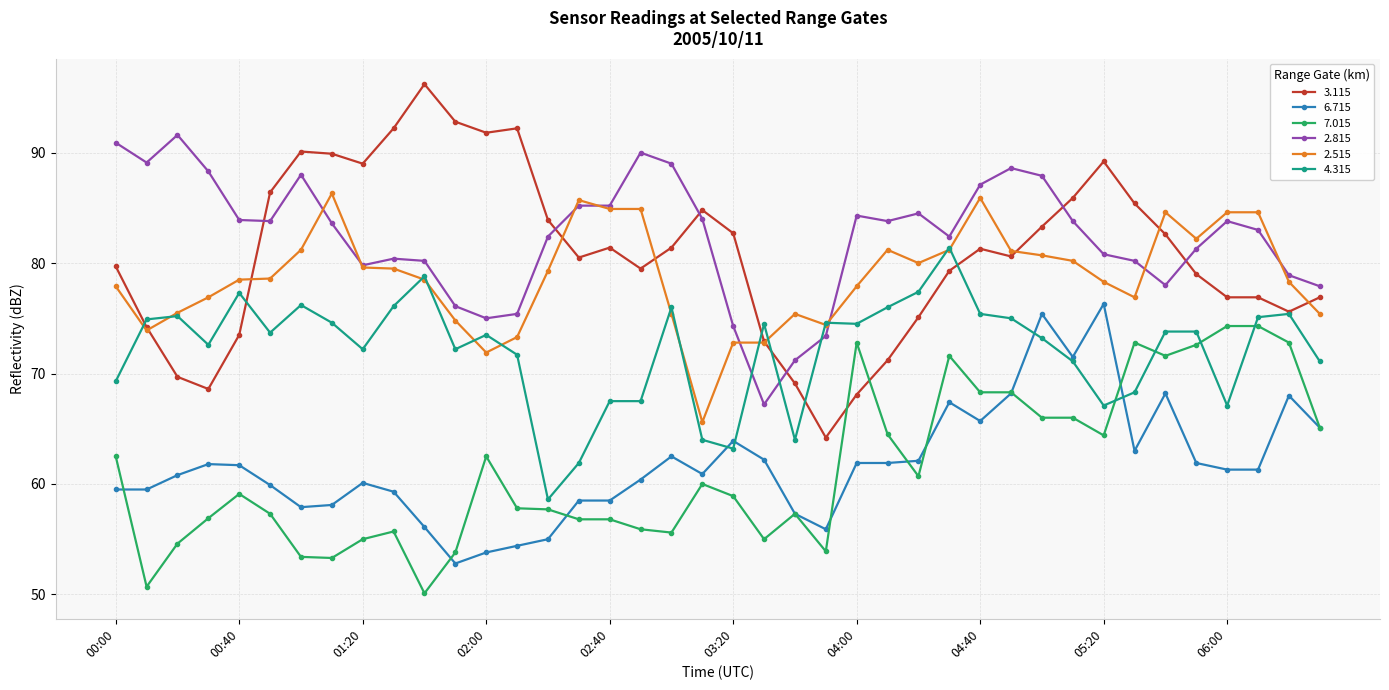

Which series has the widest spread of values?

3.115